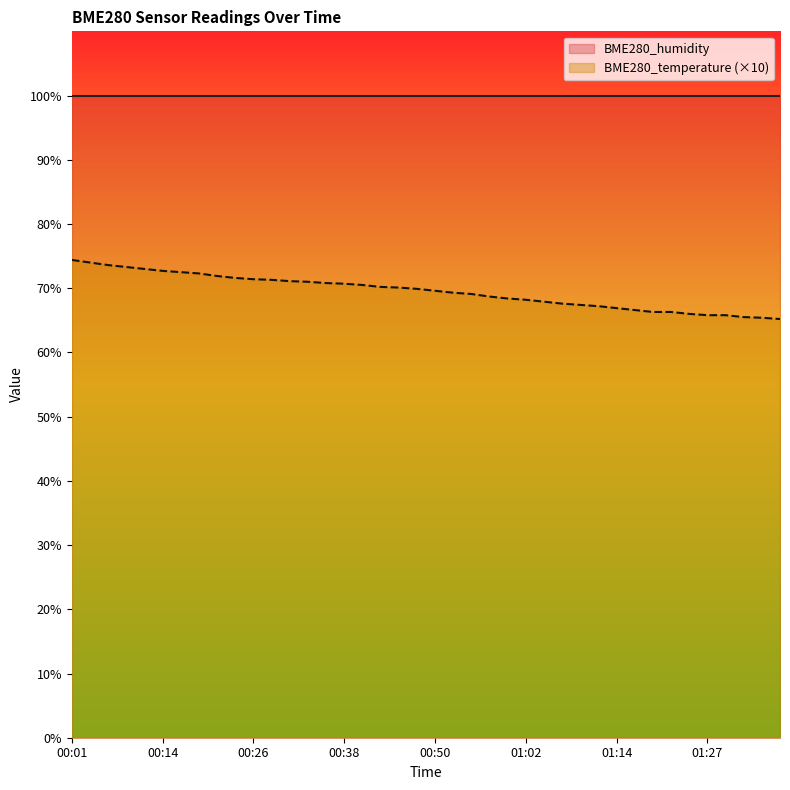

What is the change in value from 00:45 to 00:50?

-0.5